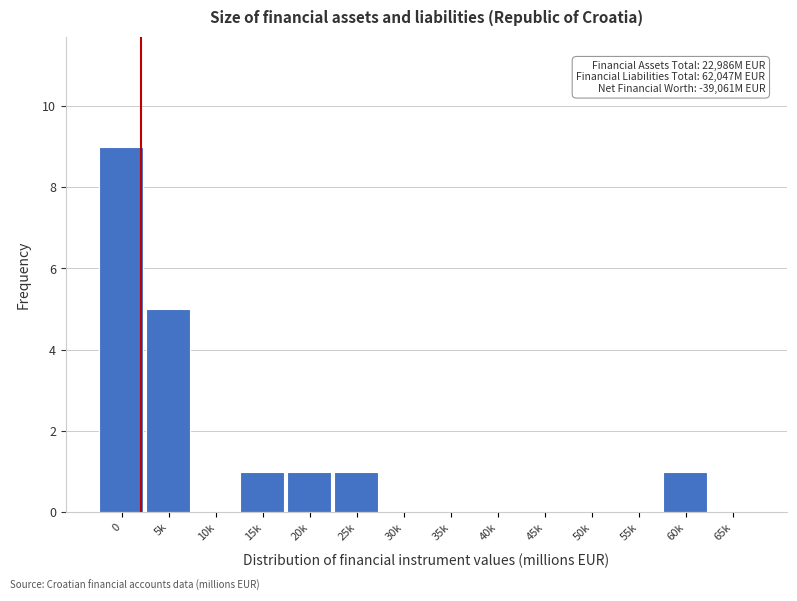

Reading right to left, extract all data points from this chart.

65k=0	60k=1	55k=0	50k=0	45k=0	40k=0	35k=0	30k=0	25k=1	20k=1	15k=1	10k=0	5k=5	0=9